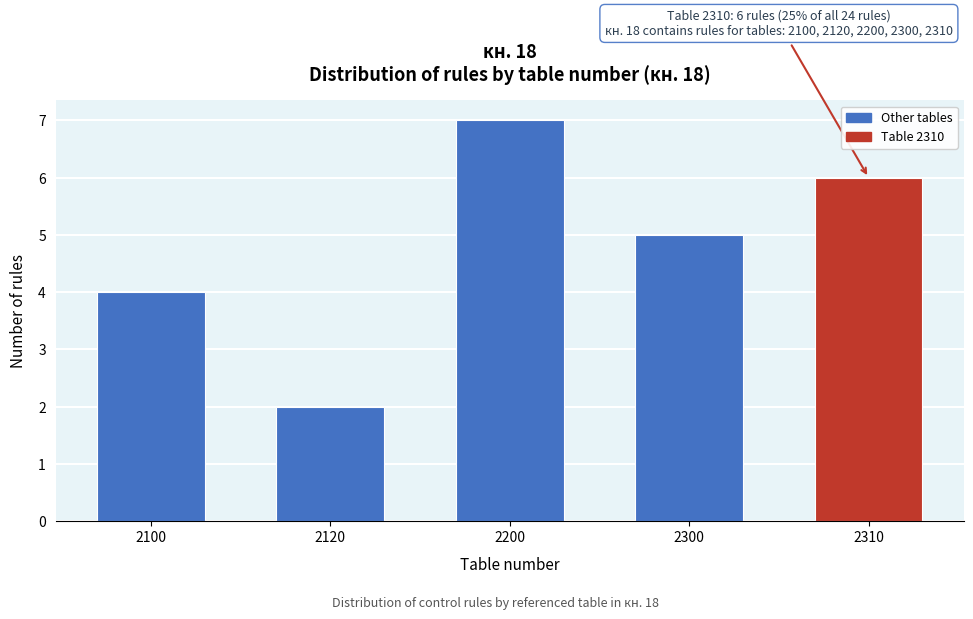

Reading left to right, extract all data points from this chart.

2100=4	2120=2	2200=7	2300=5	2310=6